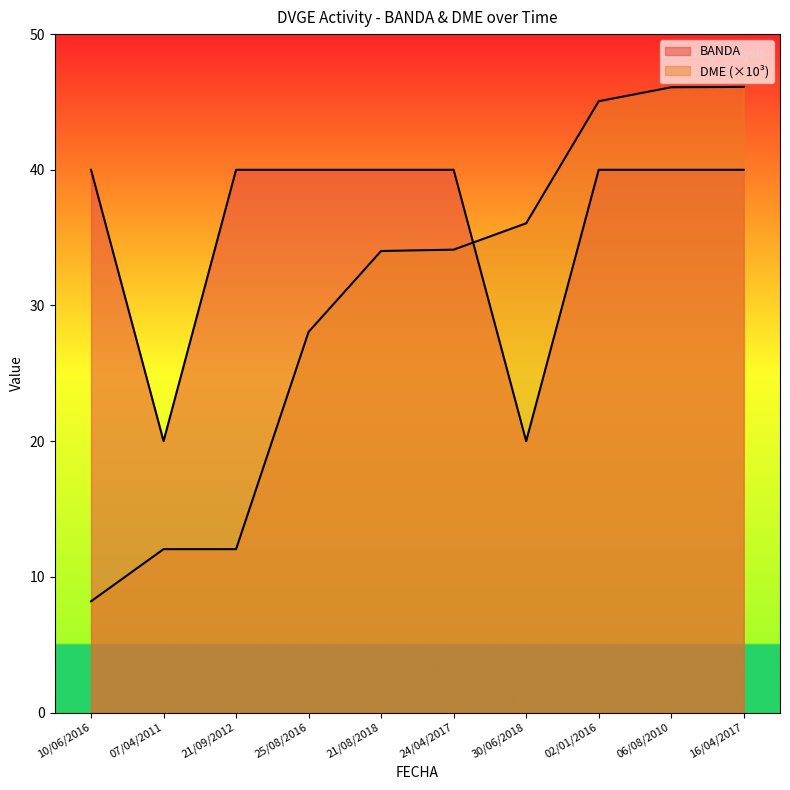

What are all the series names shown in the legend?

BANDA, DME